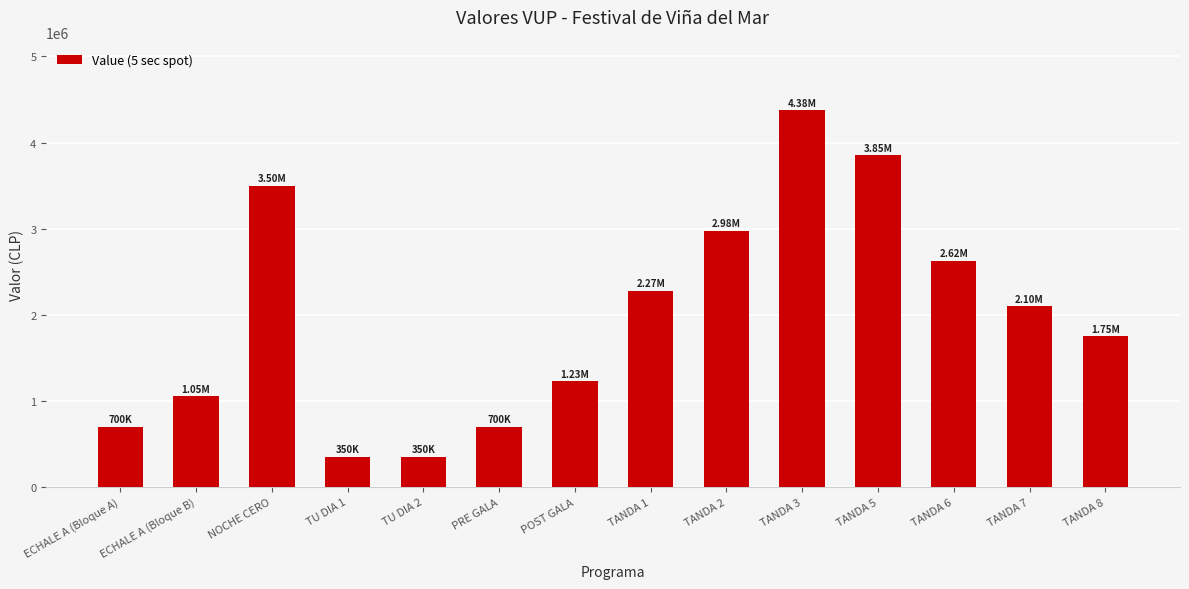

Reading right to left, what are all the values shown in this chart?

TANDA 8=1750000	TANDA 7=2100000	TANDA 6=2625000	TANDA 5=3850000	TANDA 3=4375000	TANDA 2=2975000	TANDA 1=2275000	POST GALA=1225000	PRE GALA=700000	TU DIA 2=350000	TU DIA 1=350000	NOCHE CERO=3500000	ECHALE A (Bloque B)=1050000	ECHALE A (Bloque A)=700000